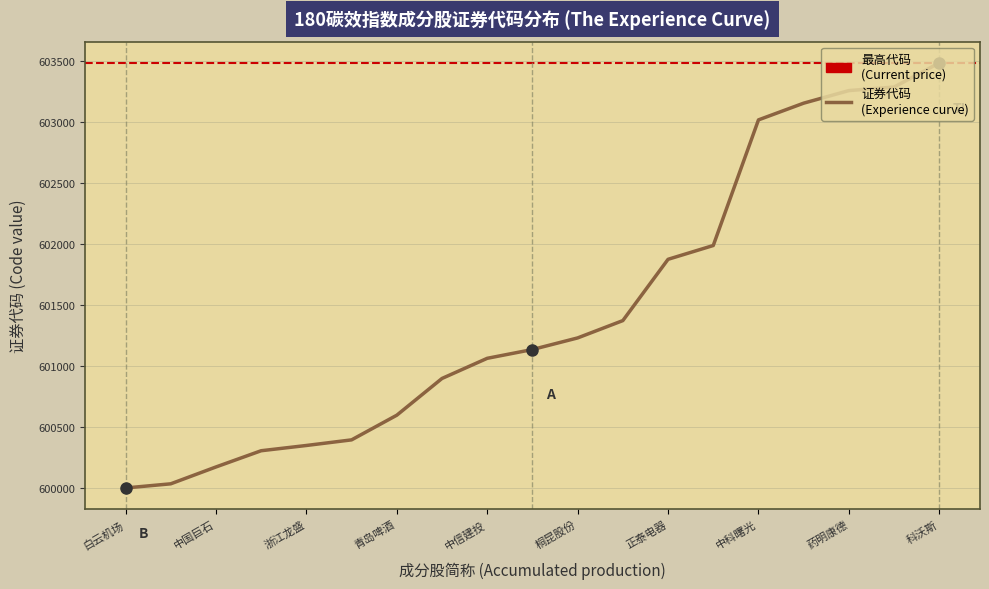

Which label corresponds to the largest value in the chart?

科沃斯